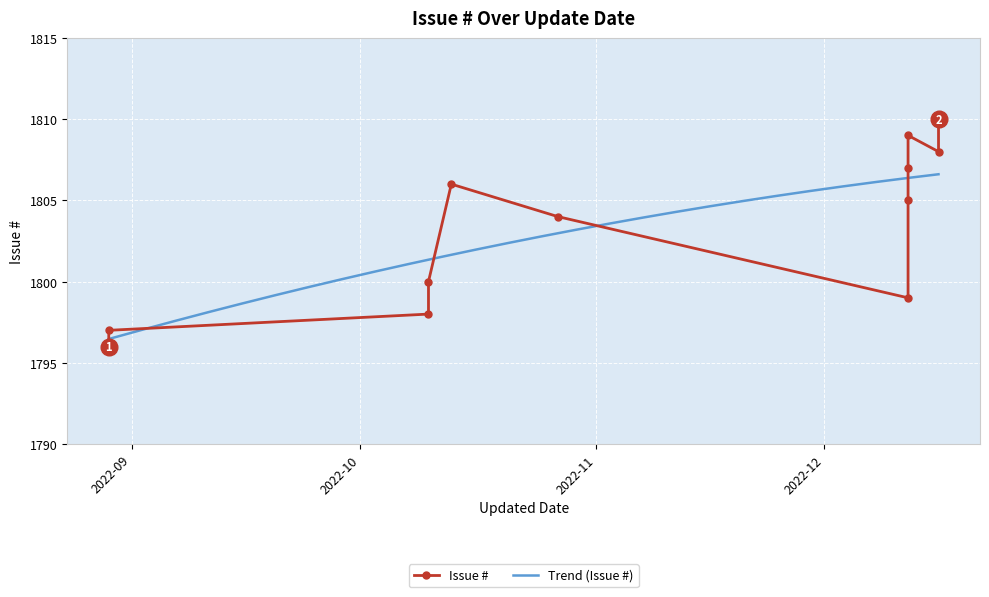

Where does the data first go above 1805?

2022-10-13